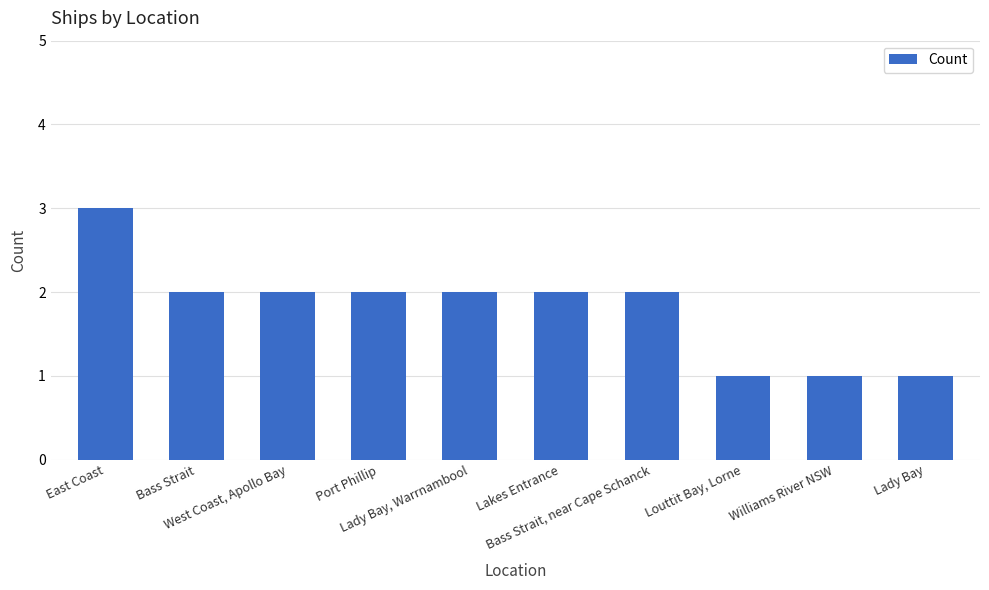

What is the sum of all values?

18